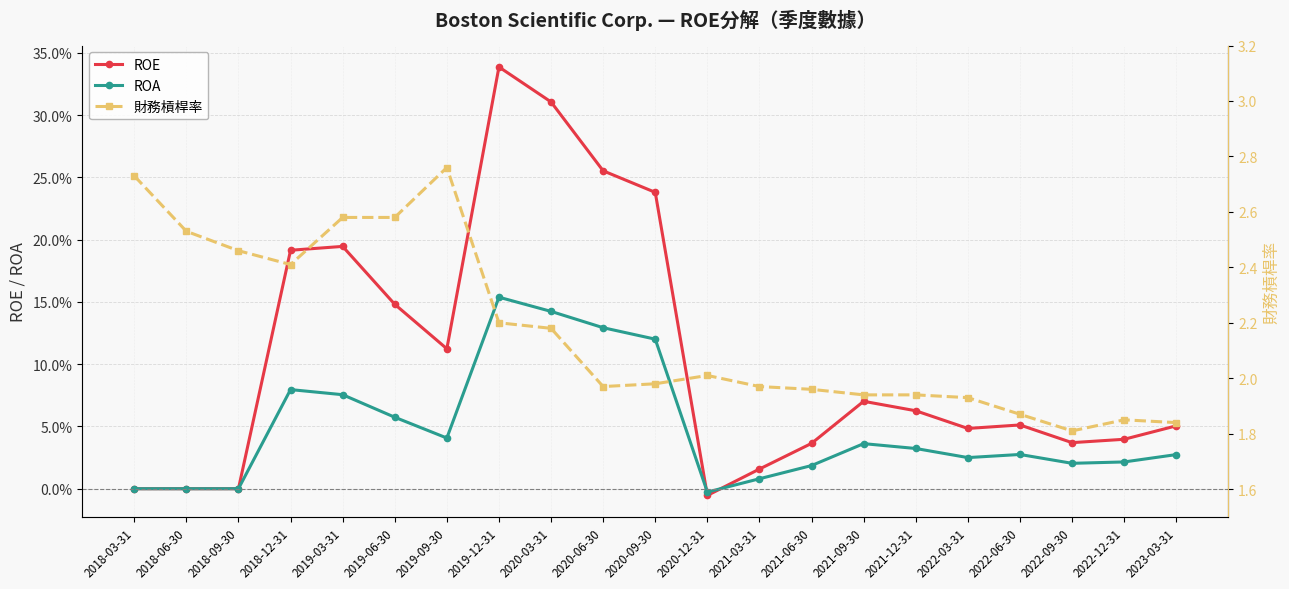

At which label does ROA first exceed 0?

2018-12-31